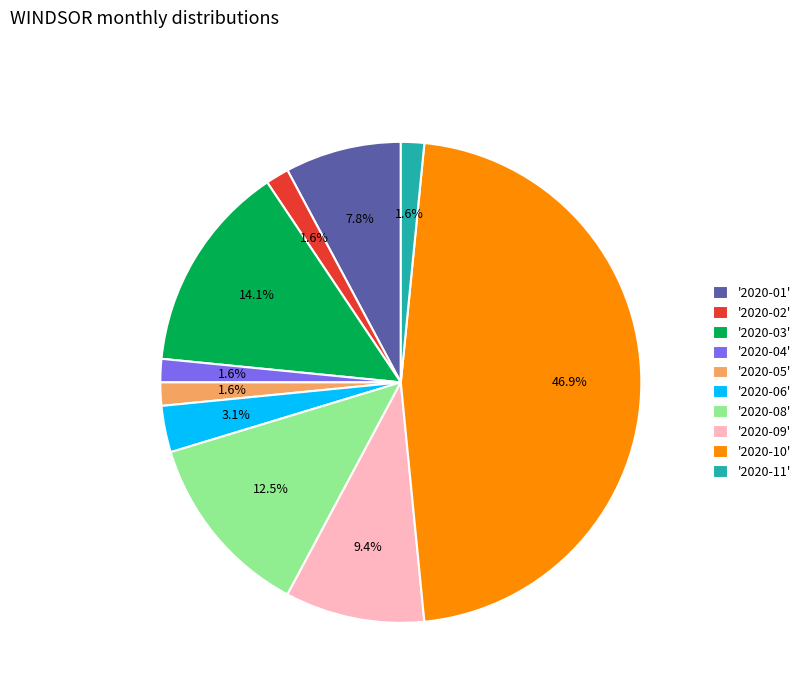

What is the ratio of the value at '2020-11' to the value at '2020-02'?

1.0